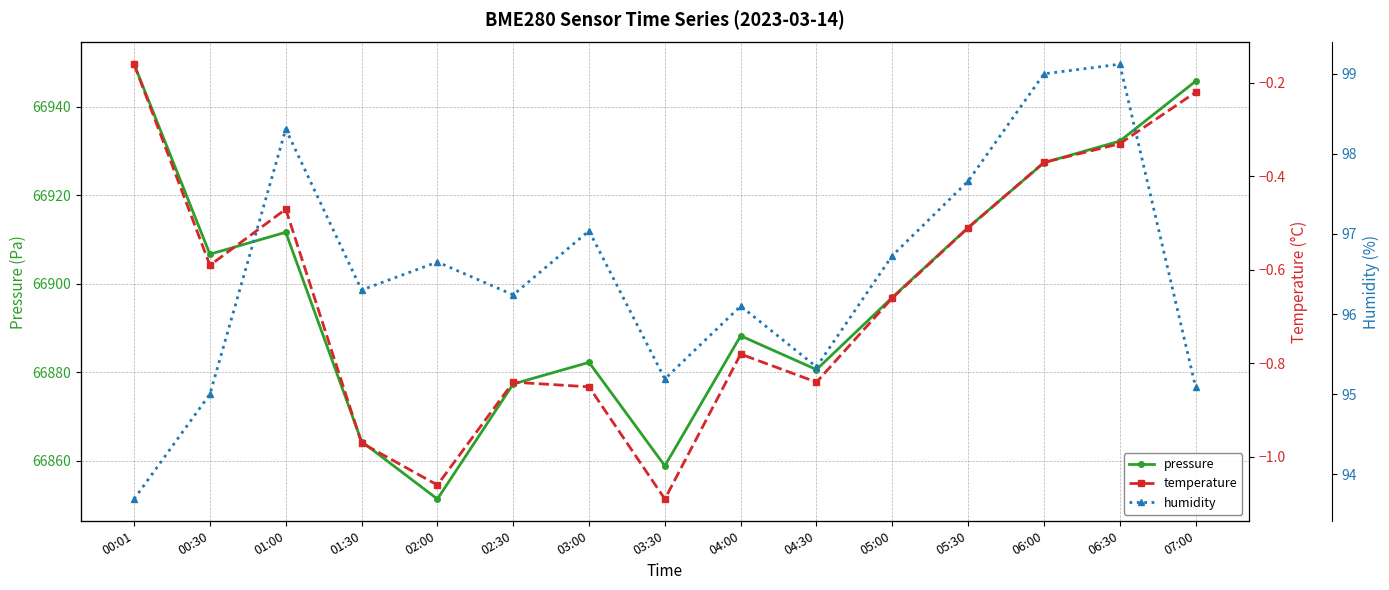

What is the label of the 13th point from the right?

01:00